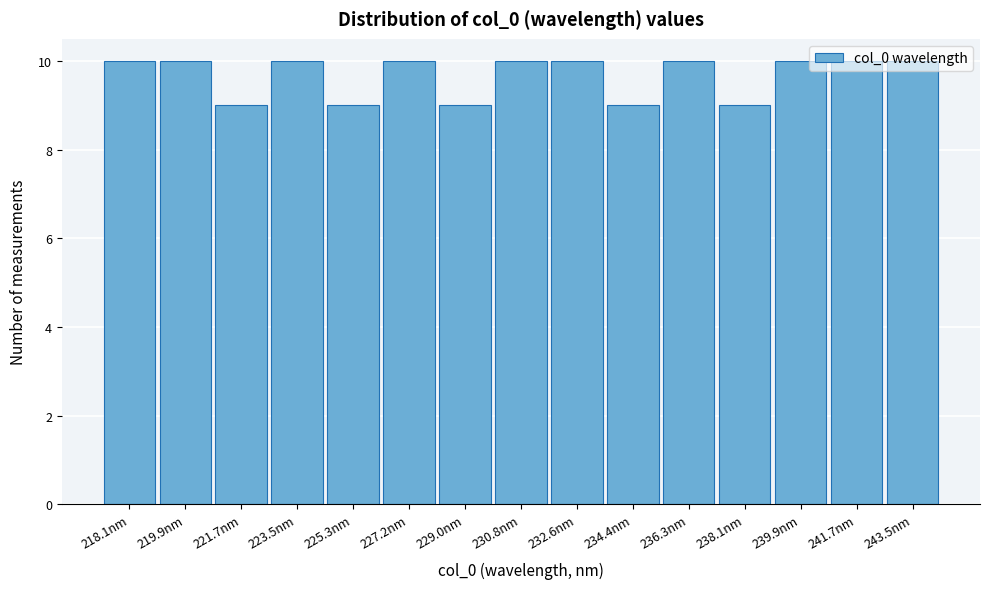

What is the value of the 7th bar from the left?

9